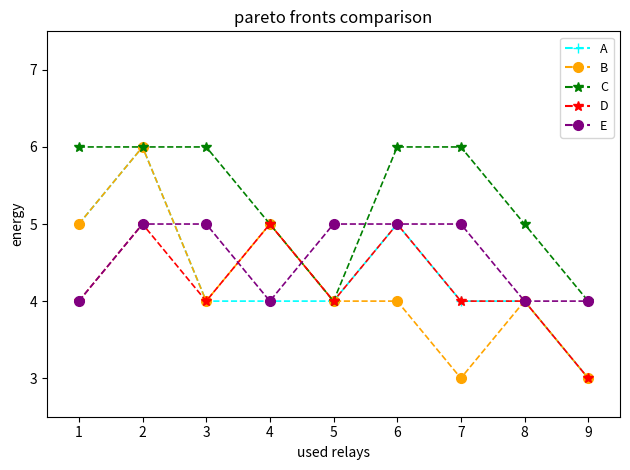

What is the total value across all series at 8?

21